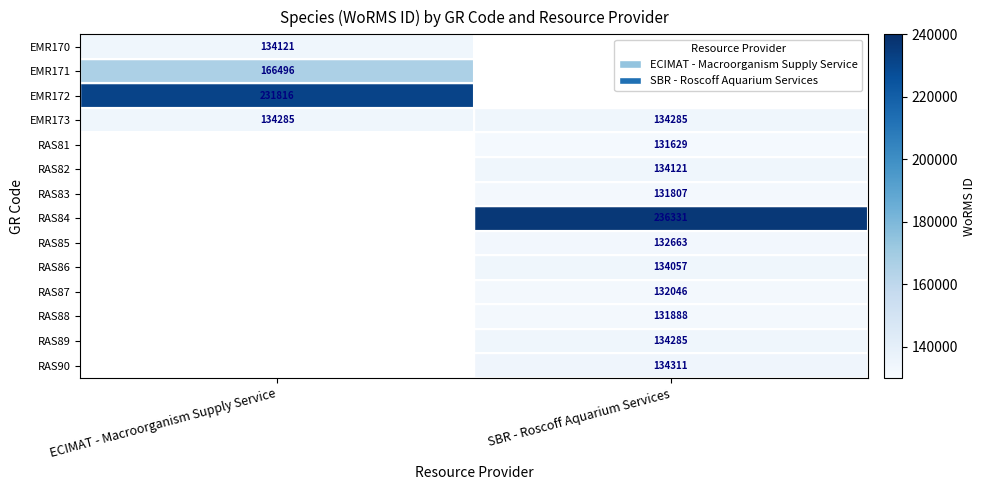

What is the spread (max minus min) of values at ECIMAT - Macroorganism Supply Service?

97695.0